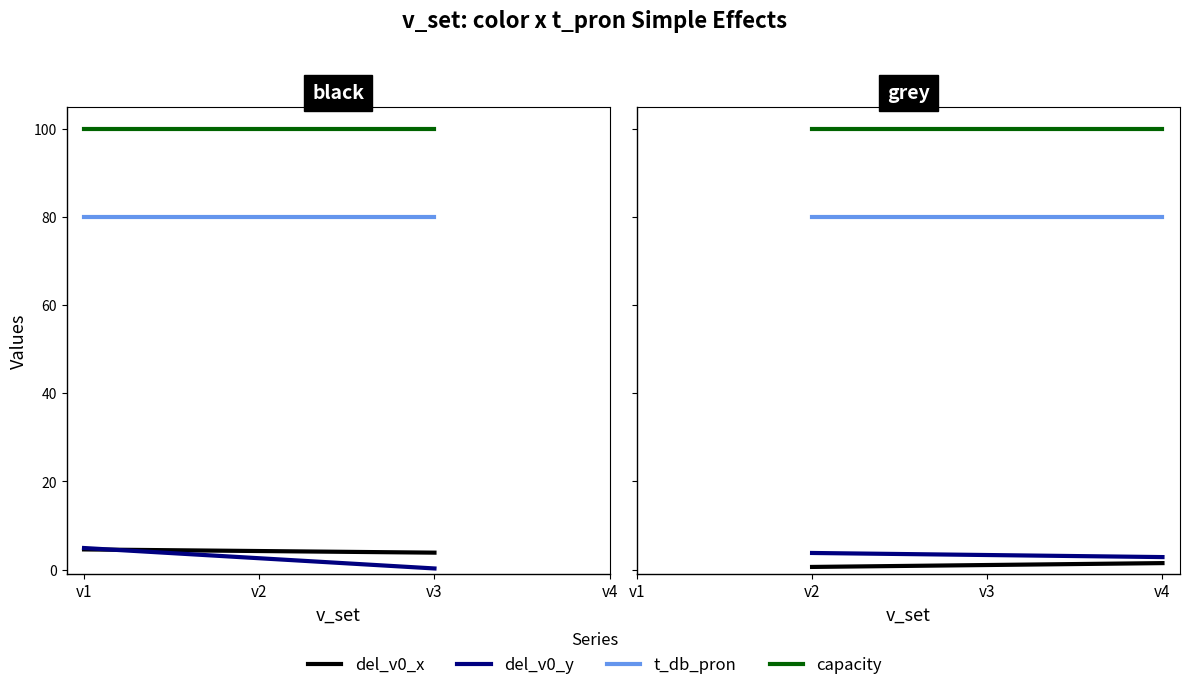

What are all the series names shown in the legend?

del_v0_x, del_v0_y, t_db_pron, capacity